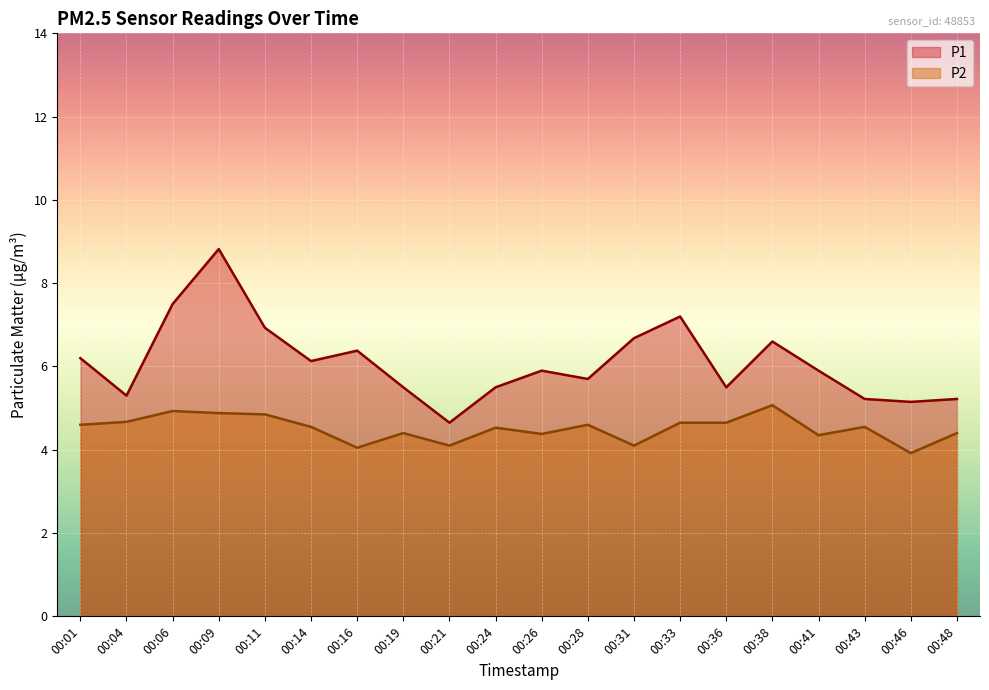

How many lines are shown in the chart?

2